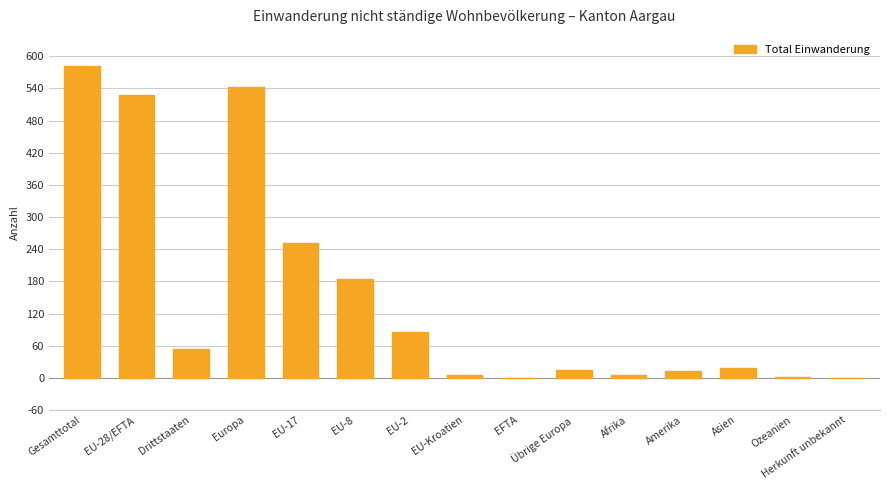

What is the change in value from EU-17 to Asien?

-233